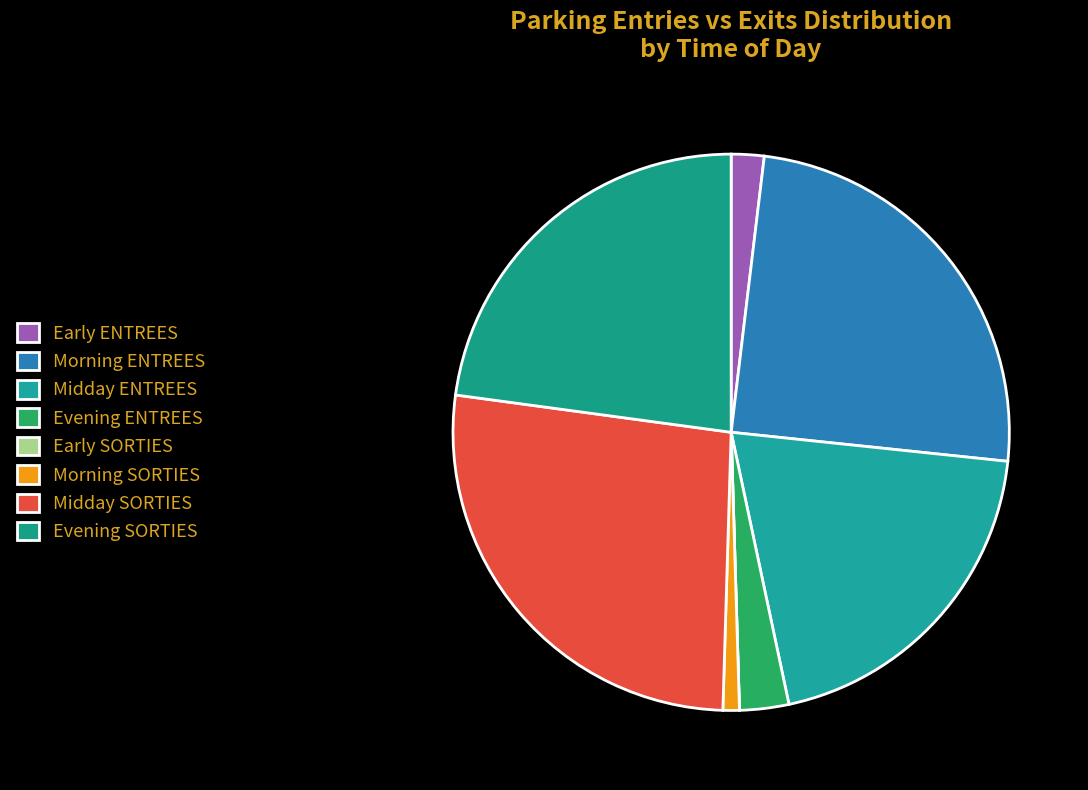

What is the largest slice in the pie chart?

Midday SORTIES